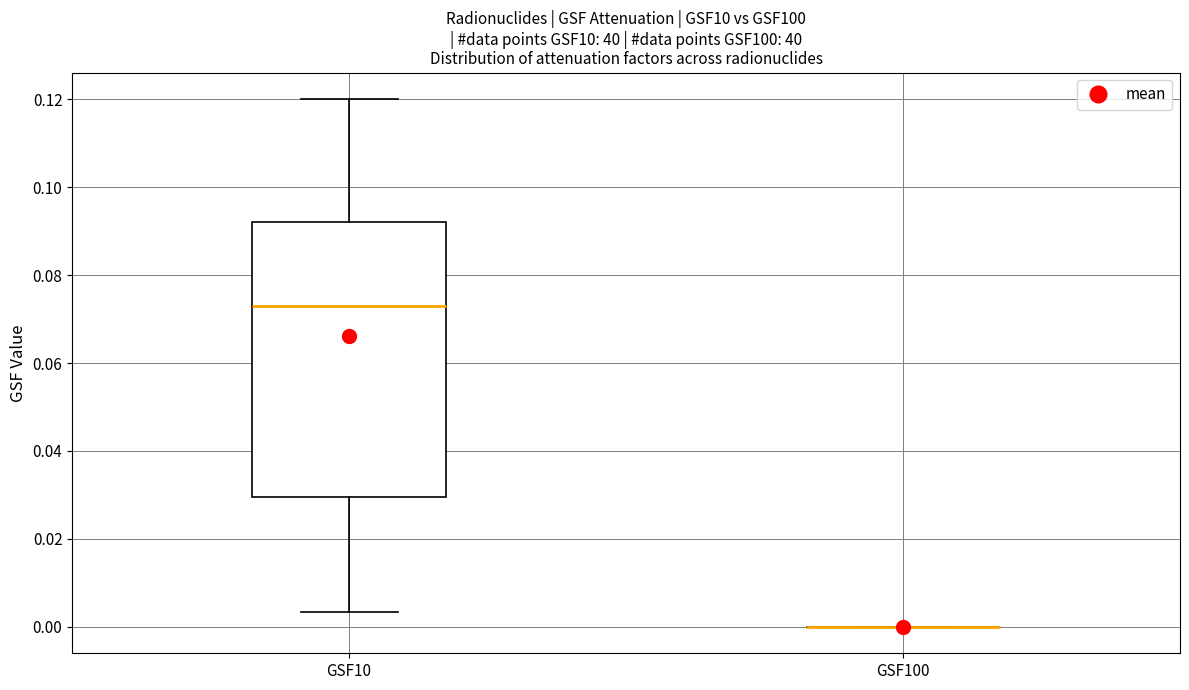

Which box is the tallest, from its lower edge to its upper edge?

GSF10